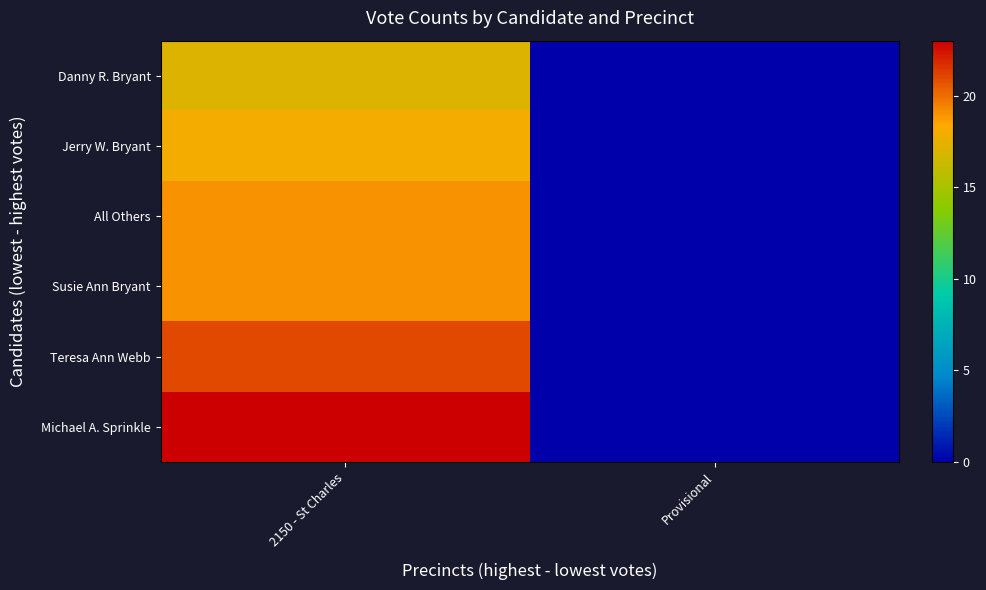

Rank the series by their maximum value, from lowest to highest.

Danny R. Bryant, Jerry W. Bryant, All Others, Susie Ann Bryant, Teresa Ann Webb, Michael A. Sprinkle